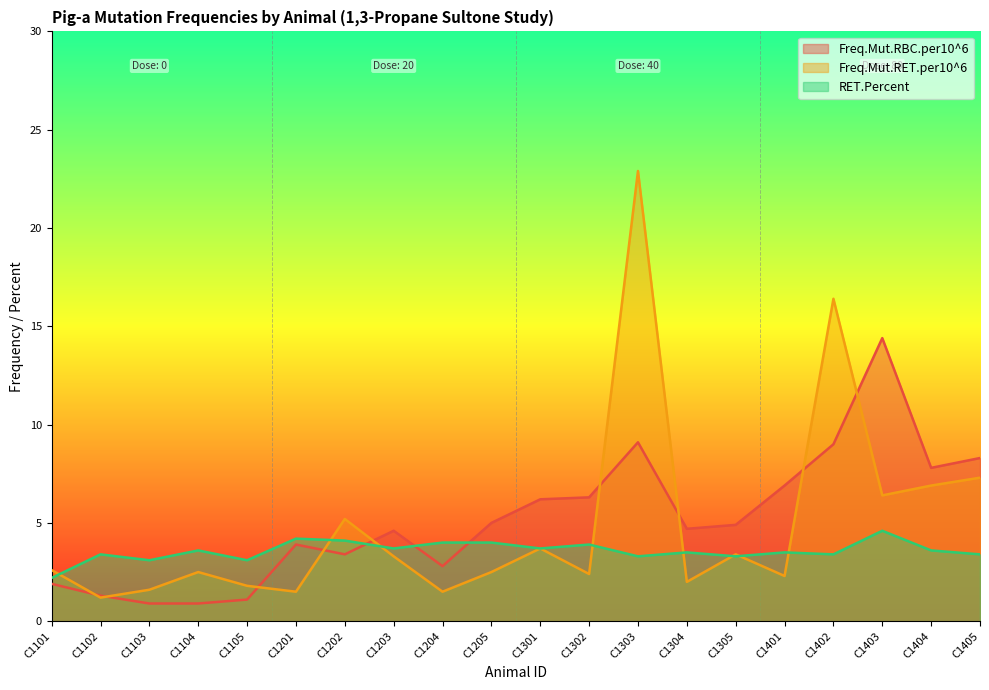

List the series in order of their peak value, highest first.

Freq.Mut.RET.per10^6, Freq.Mut.RBC.per10^6, RET.Percent